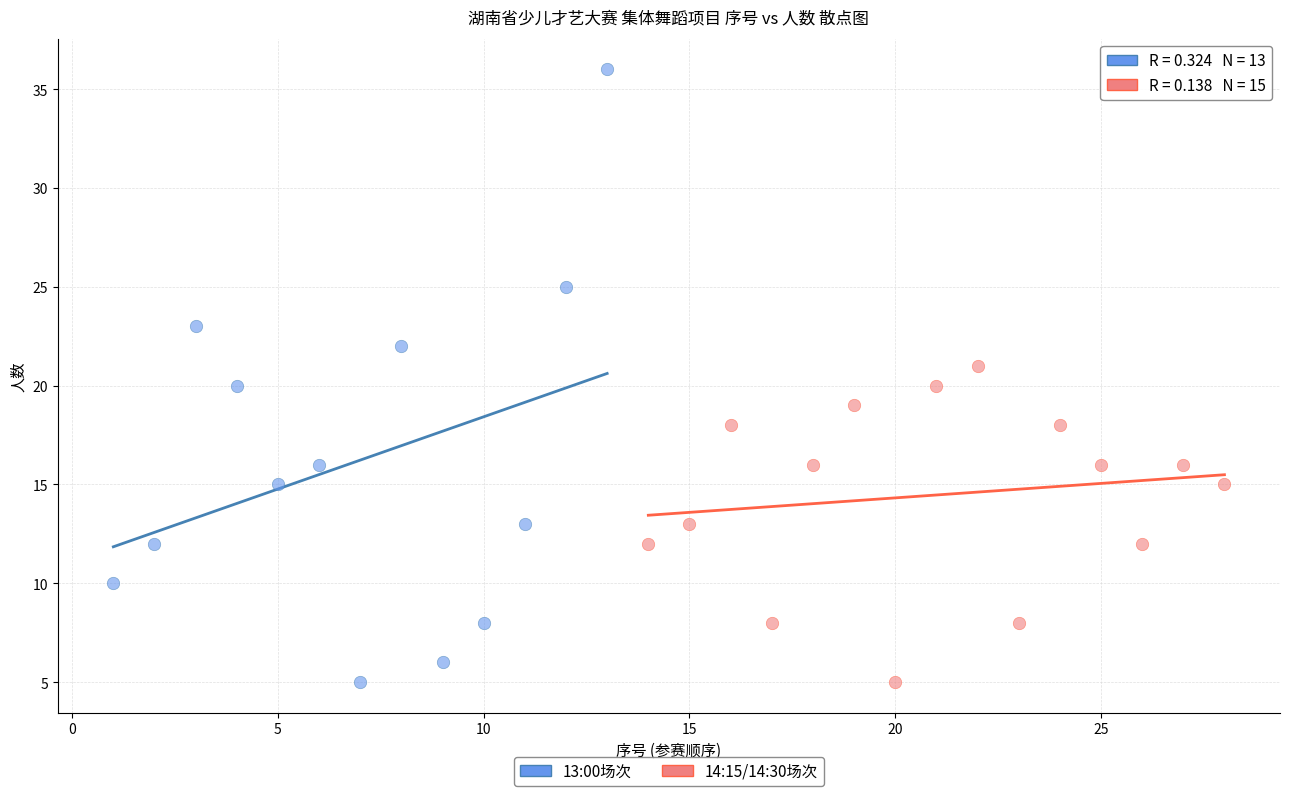

Which series has the largest Y range (max minus min)?

13:00场次